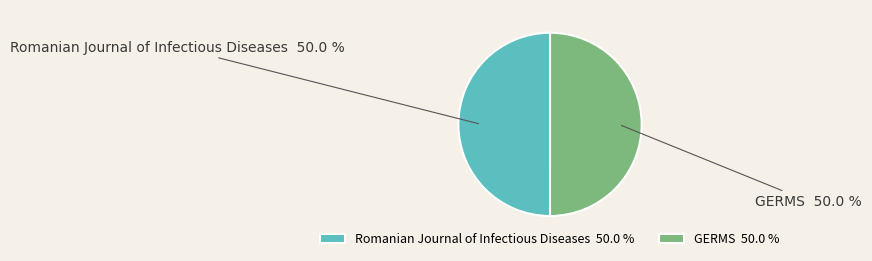

How much of the chart is everything except Romanian Journal of Infectious Diseases?

50.0%